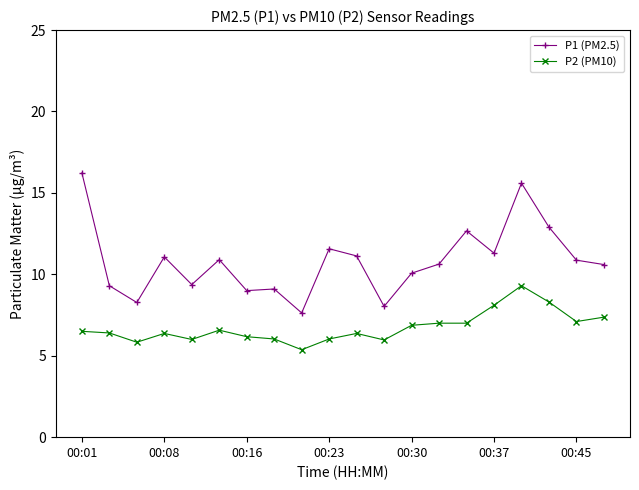

Which series has the largest total across all categories?

P1 (PM2.5)